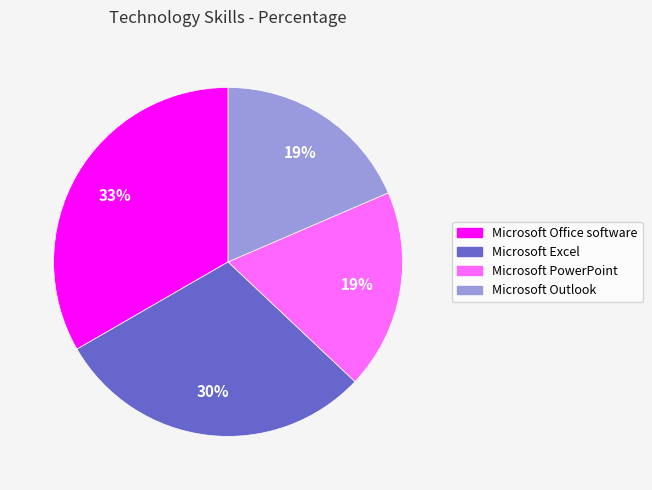

To the nearest percent, what is the average slice percentage?

25%